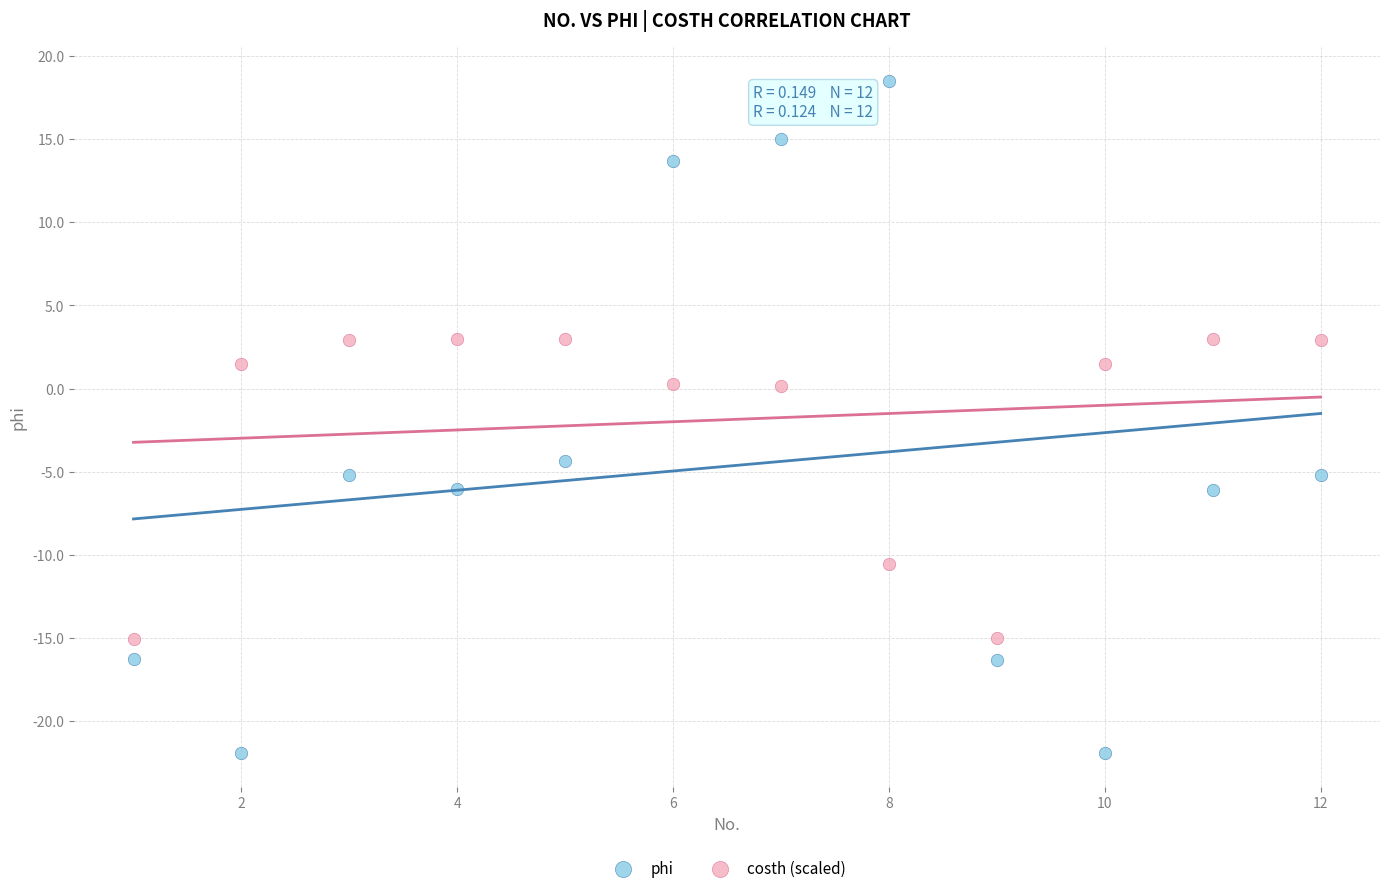

Which series has the largest Y range (max minus min)?

phi